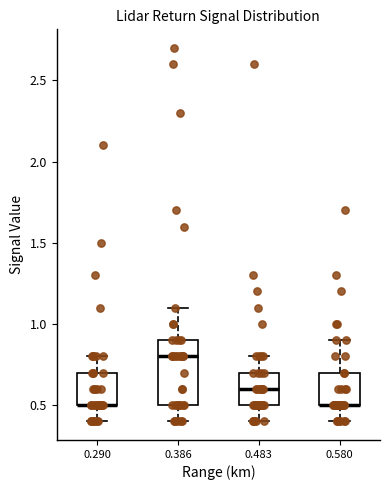

Comparing the boxes themselves (not the whiskers), which one is the tallest?

0.386